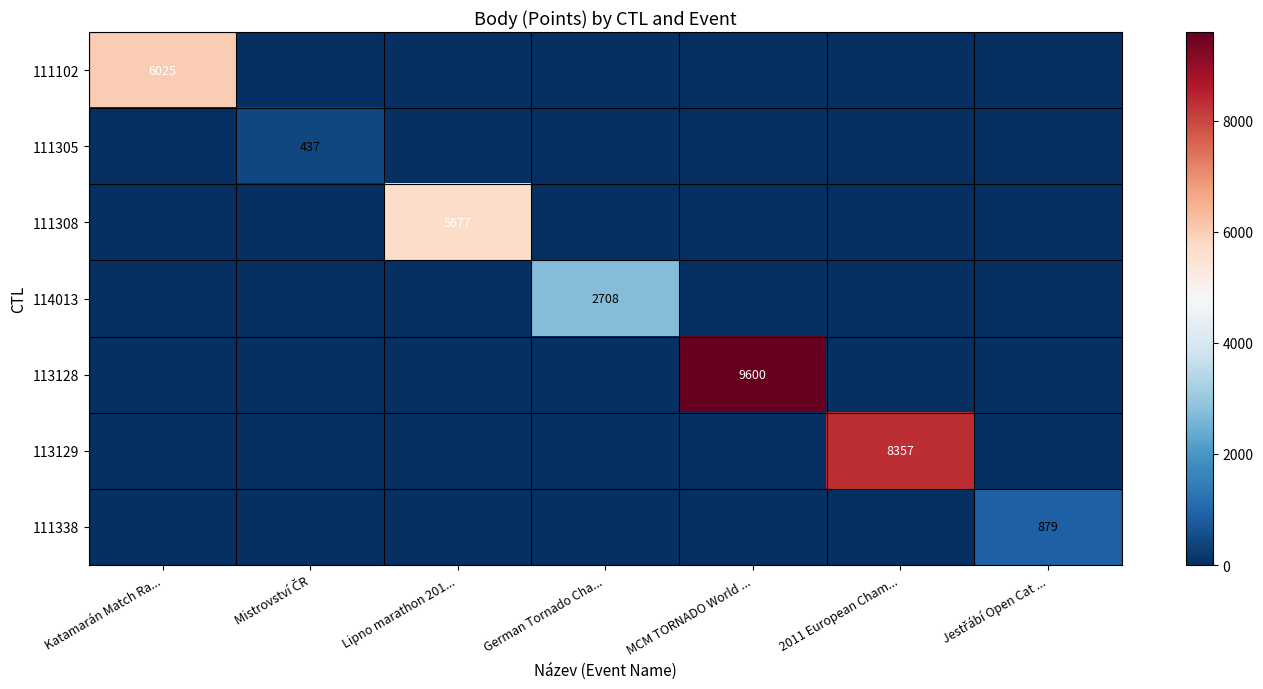

The 111102 series shows 10031 at Katamarán Match Ra.... True or false?

False